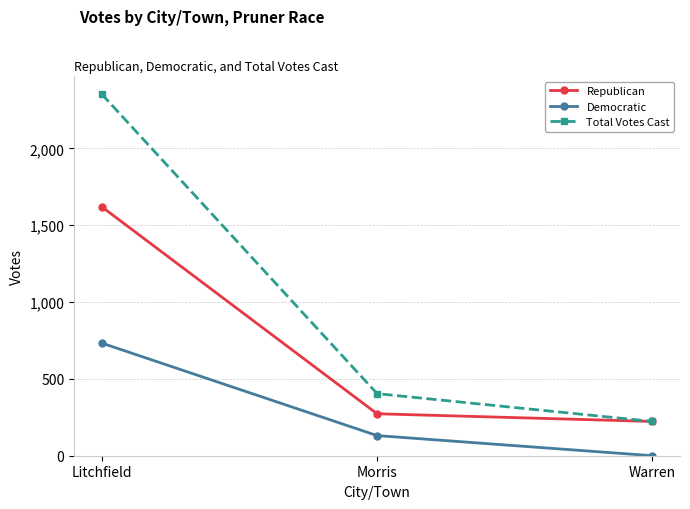

The Democratic series shows 498 at Warren. True or false?

False